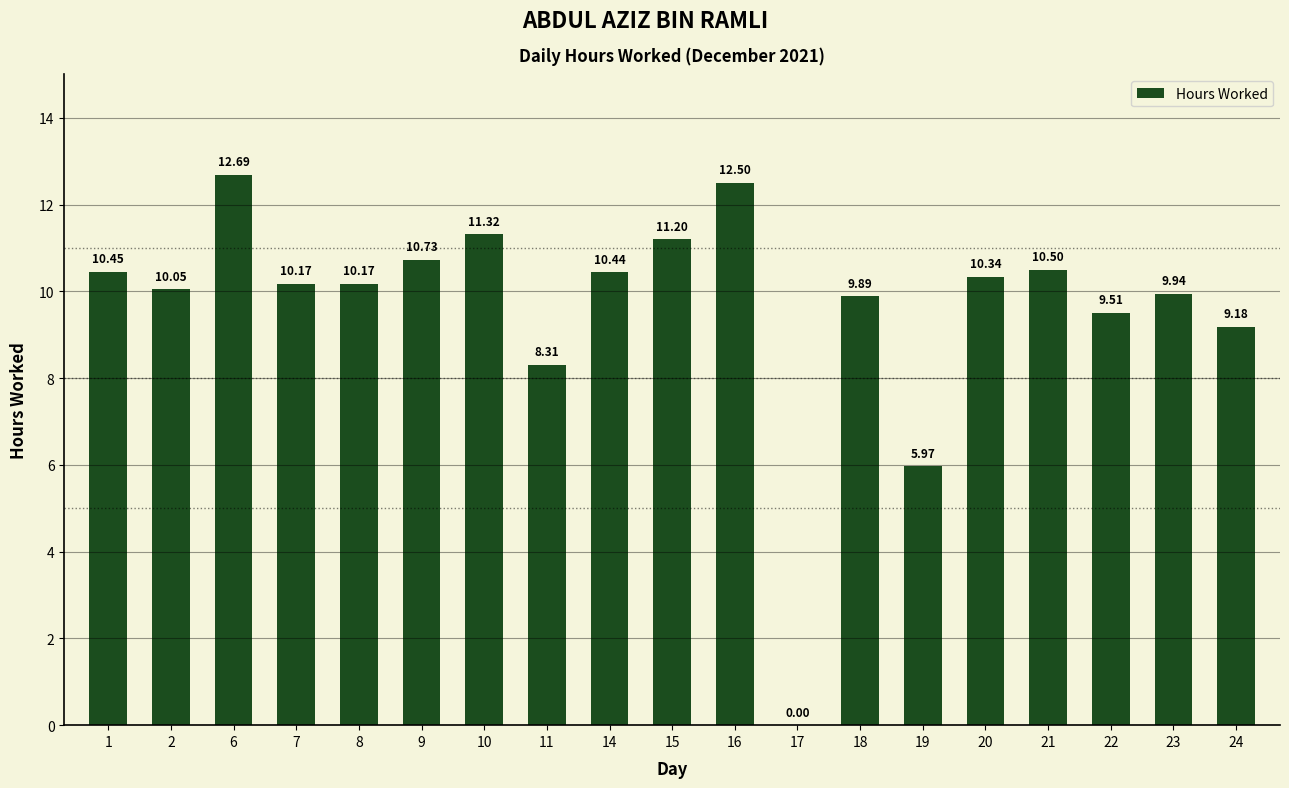

Read the value at 9.

10.7